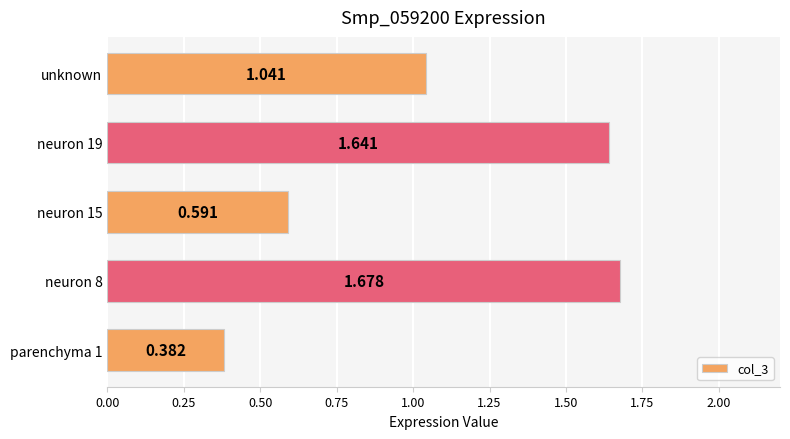

List the labels in order of value, largest first.

neuron 8, neuron 19, unknown, neuron 15, parenchyma 1